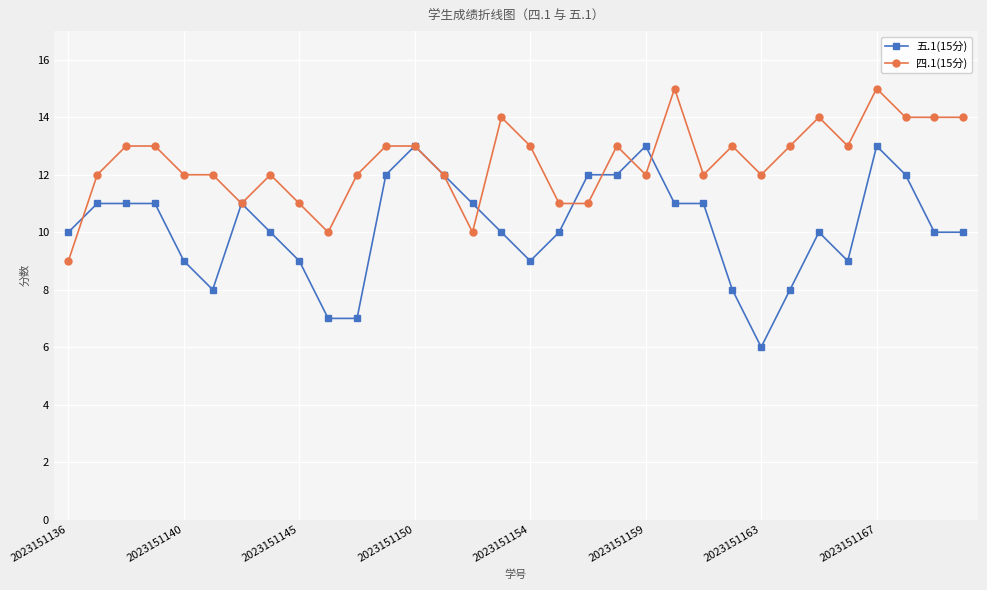

List the series in order of their peak value, lowest first.

五.1(15分), 四.1(15分)